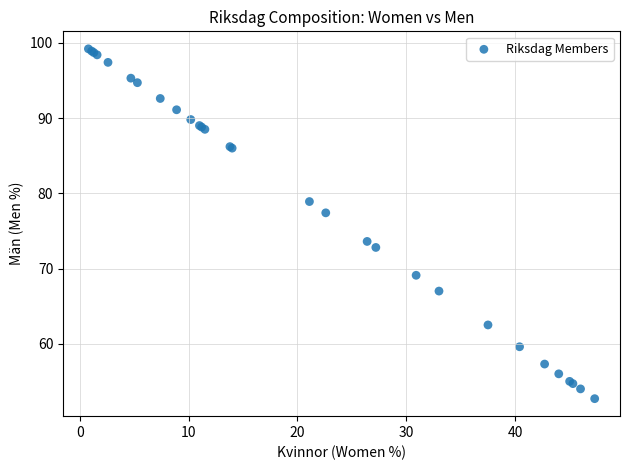

What Y value in the scatter plot is closest to 75?

73.6